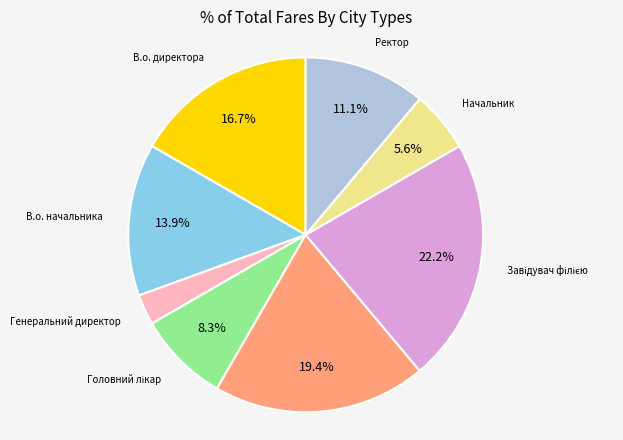

Which category has the smallest portion of the pie?

Генеральний директор